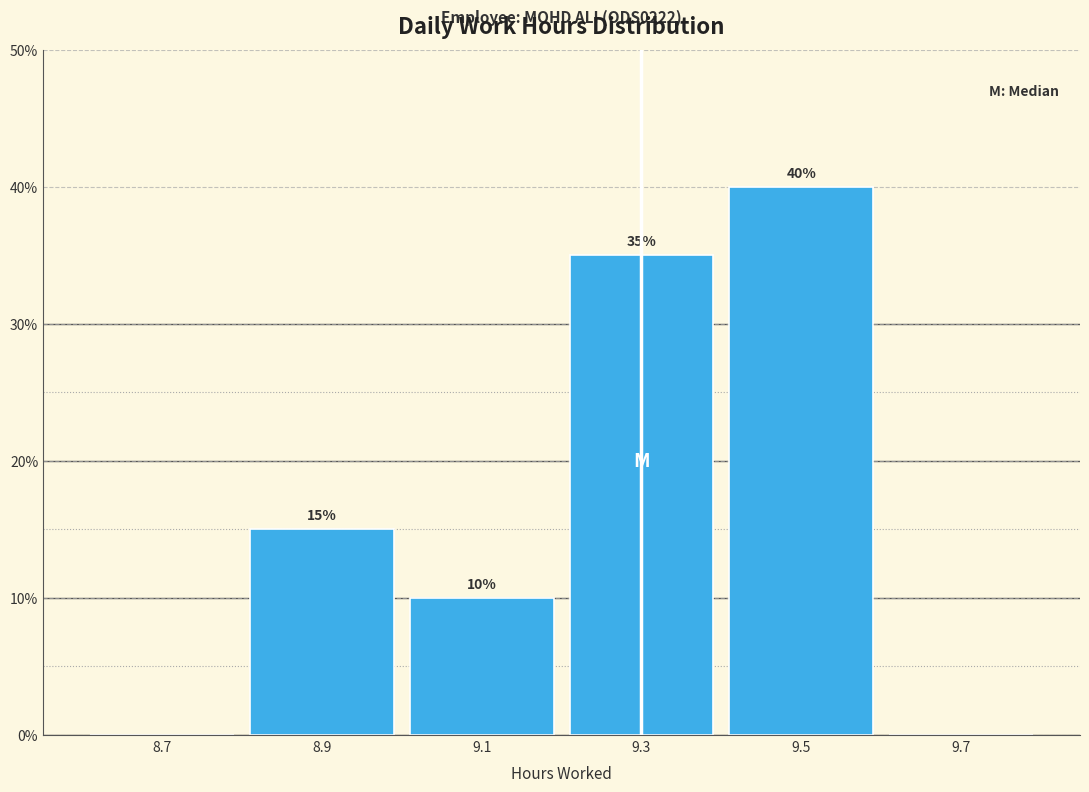

Which range on the x-axis has the tallest bar?

9.4 to 9.6